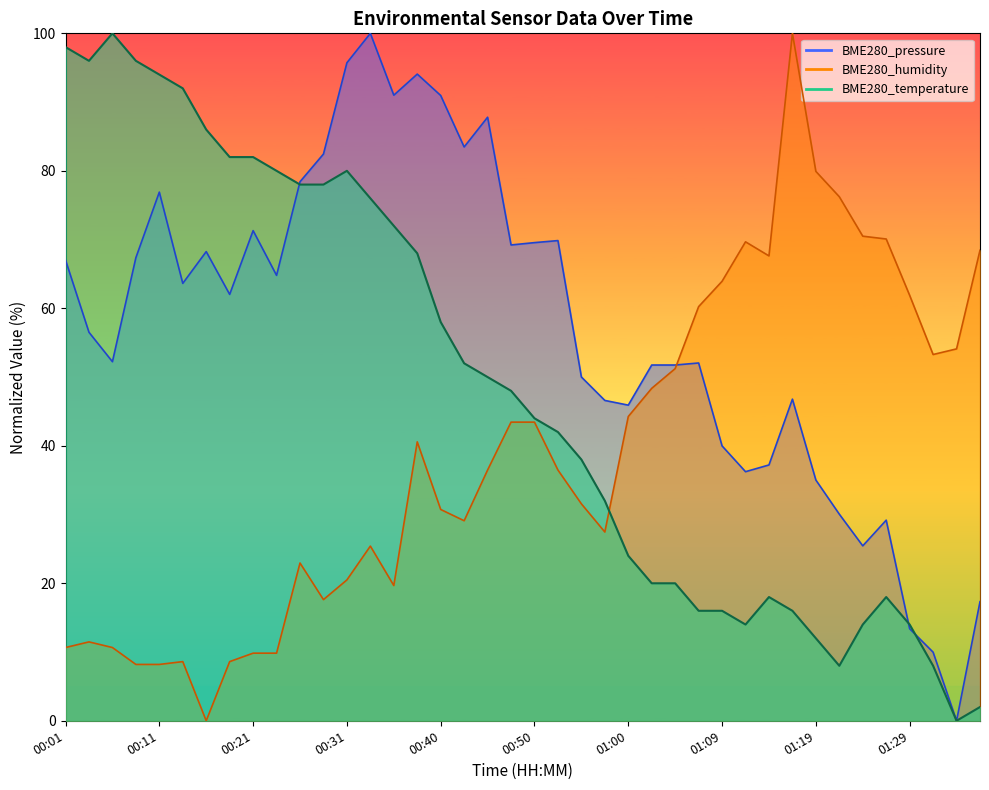

List the series in order of their peak value, lowest first.

BME280_temperature, BME280_humidity, BME280_pressure